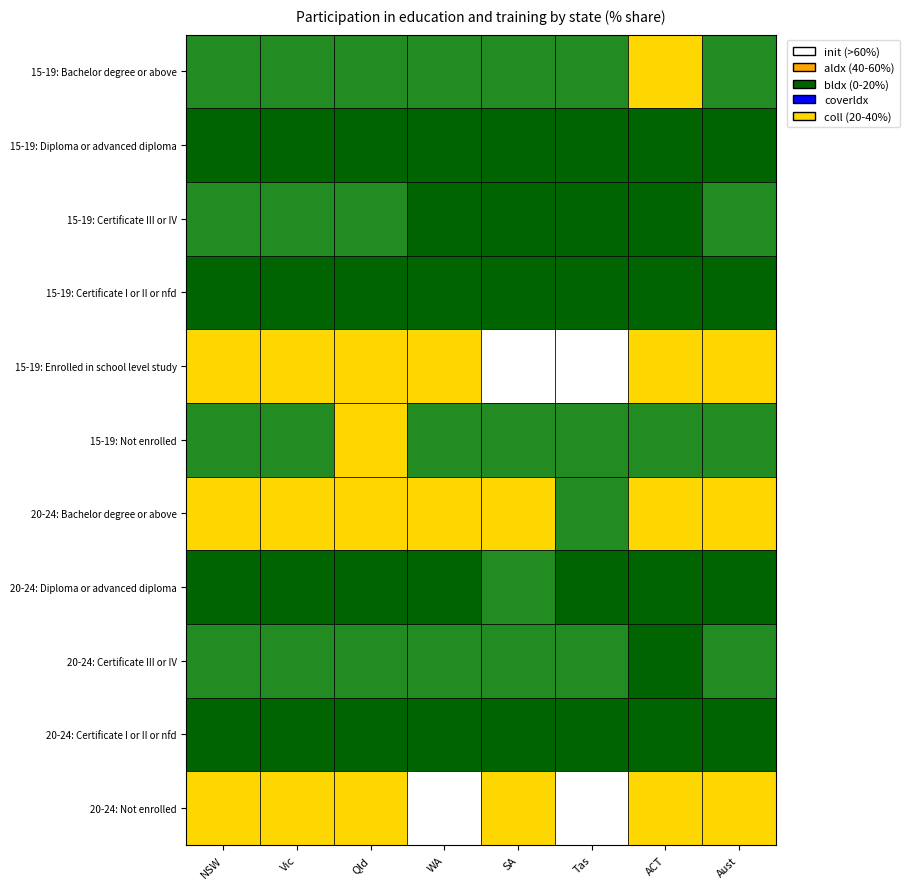

Reading left to right, what are all the values shown in this chart?

15-19: Bachelor degree or above: 15.3	17.4	17.7	15.8	12.6	9.6	31.3	16.3
15-19: Diploma or advanced diploma: 2.2	3.2	2.1	3.0	1.8	0.0	0.0	2.4
15-19: Certificate III or IV: 5.7	6.1	5.6	4.1	3.9	0.0	0.0	5.3
15-19: Certificate I or II or nfd: 1.4	1.4	0.0	0.0	0.0	0.0	0.0	1.0
15-19: Enrolled in school level study: 59.5	59.5	49.6	55.3	62.4	69.6	55.4	57.4
15-19: Not enrolled: 16.1	11.2	23.7	16.8	16.1	15.3	10.4	16.6
20-24: Bachelor degree or above: 34.6	36.9	29.4	26.9	34.2	13.6	57.0	33.2
20-24: Diploma or advanced diploma: 3.5	4.5	3.5	2.6	5.7	4.0	3.9	3.8
20-24: Certificate III or IV: 5.3	7.6	5.4	5.8	6.4	10.8	0.0	6.4
20-24: Certificate I or II or nfd: 0.0	1.3	0.0	0.0	1.6	0.0	0.0	0.9
20-24: Not enrolled: 54.7	49.5	59.5	60.2	50.1	63.2	33.8	54.3